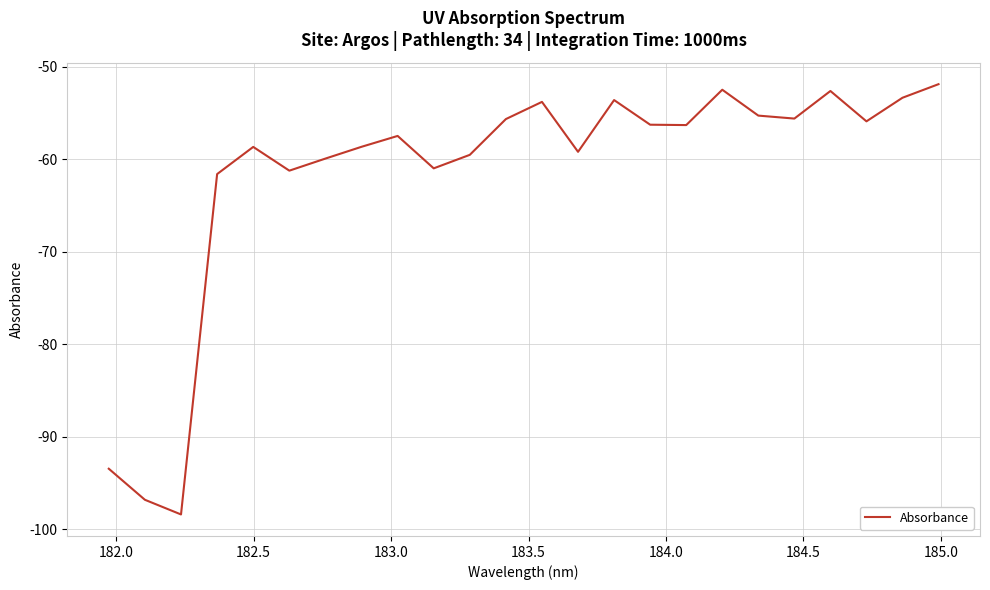

What is the minimum value shown in the chart?

-98.4